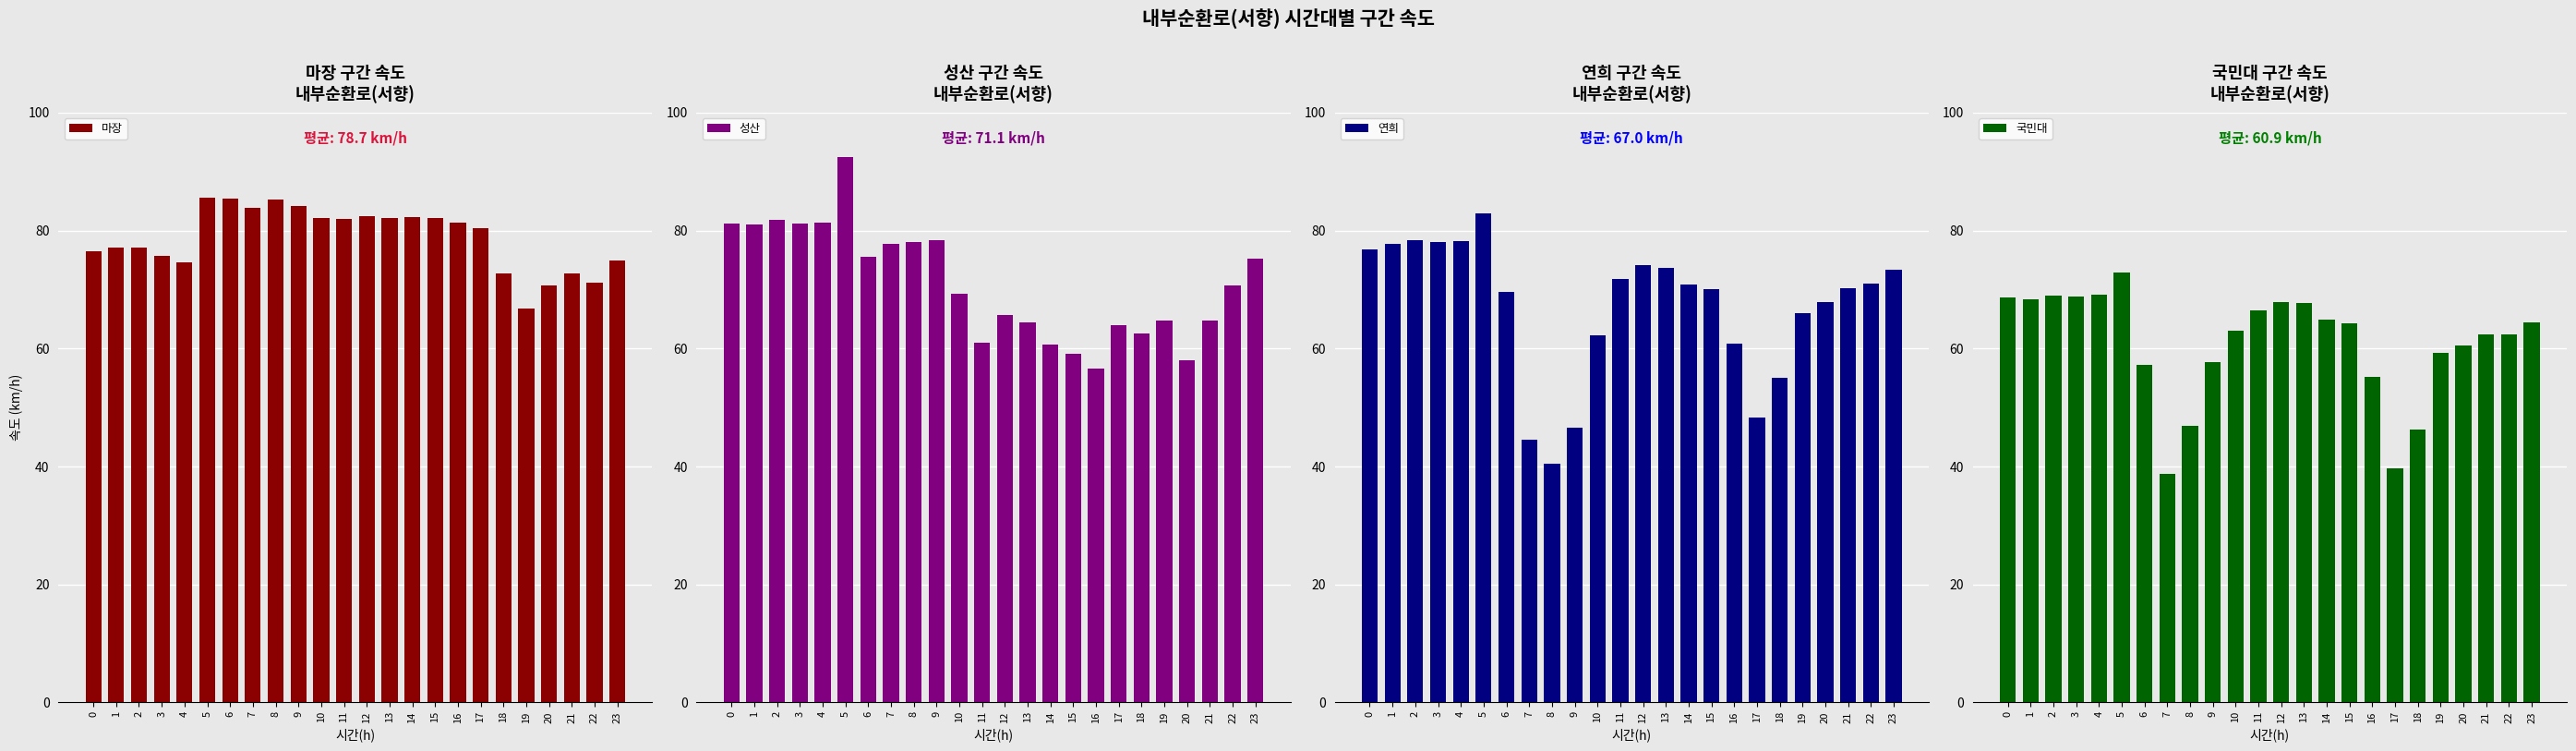

At 20, list the series in order from largest to smallest.

마장, 연희, 국민대, 성산